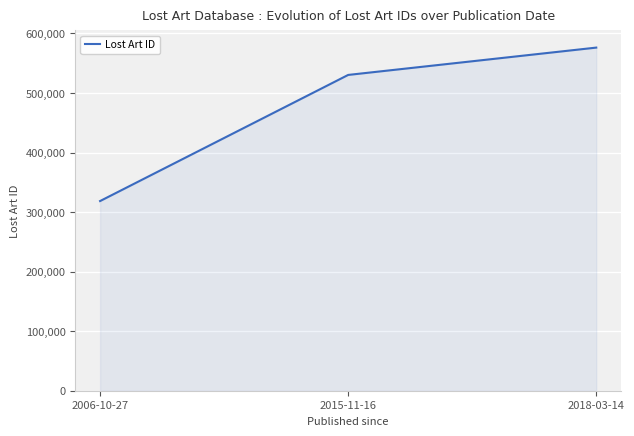

At which label is the value closest to 447409?

2015-11-16